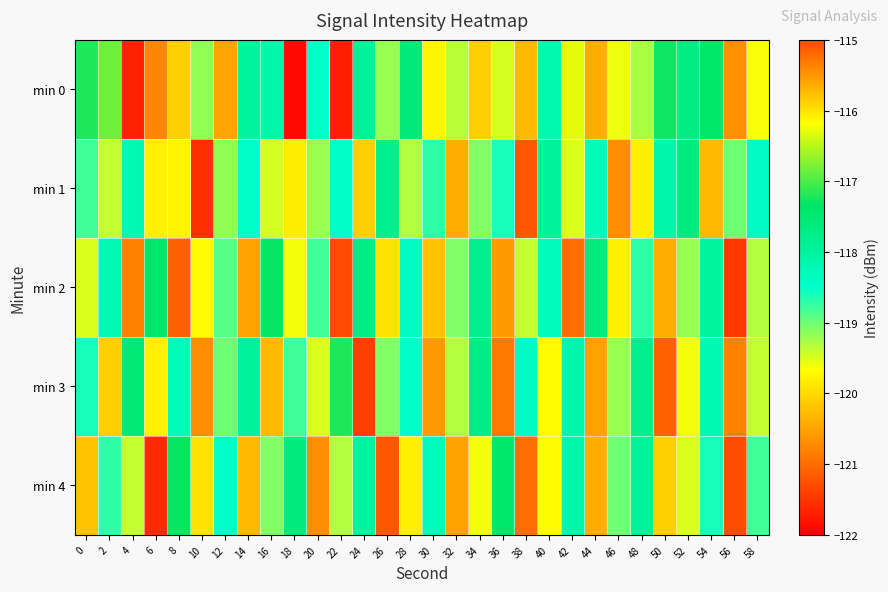

At how many categories does at least one series exceed -118?

21